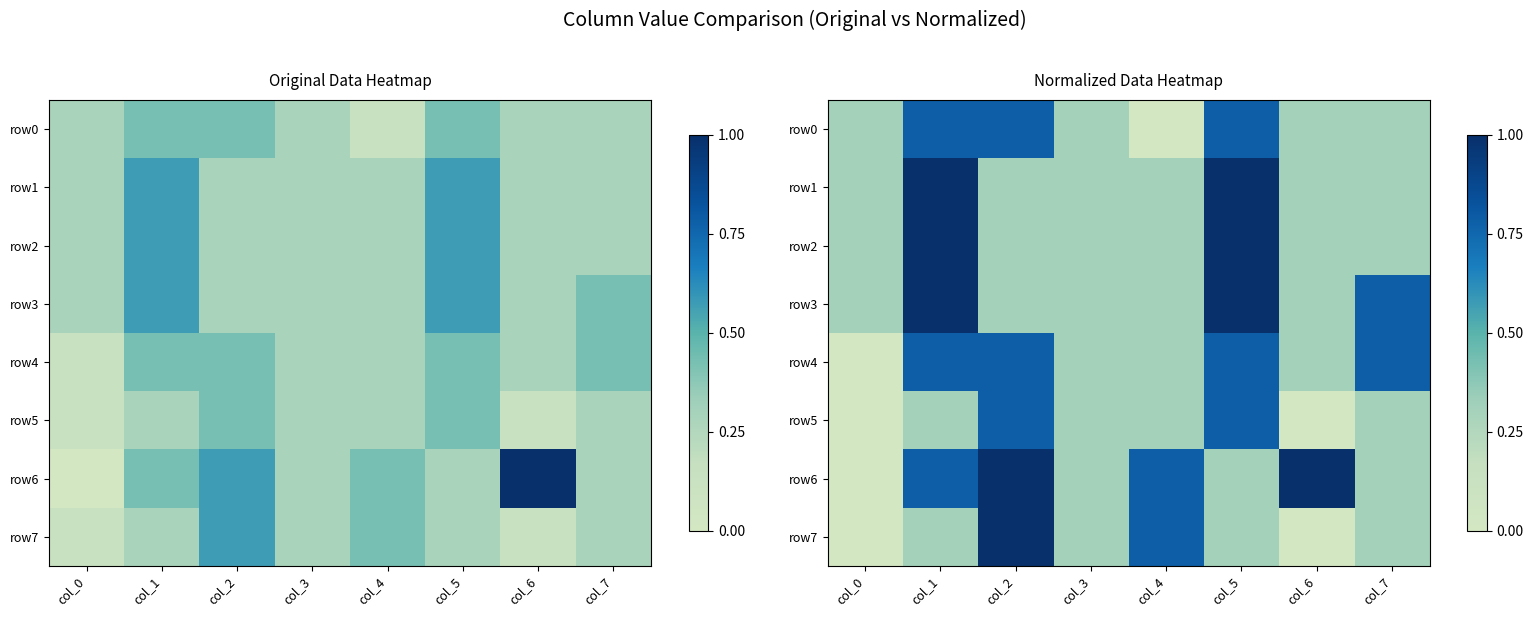

Rank the series by their maximum value, from lowest to highest.

row0, row4, row5, row1, row2, row3, row6, row7